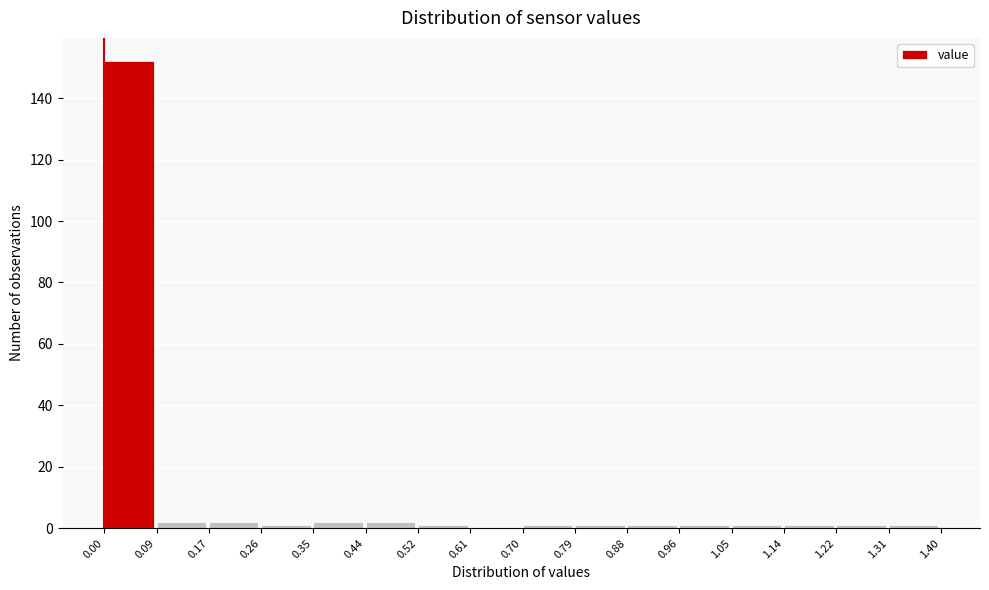

Reading left to right, list every bar in this chart as the range it spans on the x-axis followed by its height. The values are not printed on the chart, so give them approximately, as read against the axis.

0.00 to 0.09: 152
0.09 to 0.17: 2
0.17 to 0.26: 2
0.26 to 0.35: under 2
0.35 to 0.44: 2
0.44 to 0.52: 2
0.52 to 0.61: under 2
0.61 to 0.70: 0
0.70 to 0.79: under 2
0.79 to 0.88: under 2
0.88 to 0.96: under 2
0.96 to 1.05: under 2
1.05 to 1.14: under 2
1.14 to 1.22: under 2
1.22 to 1.31: under 2
1.31 to 1.40: under 2